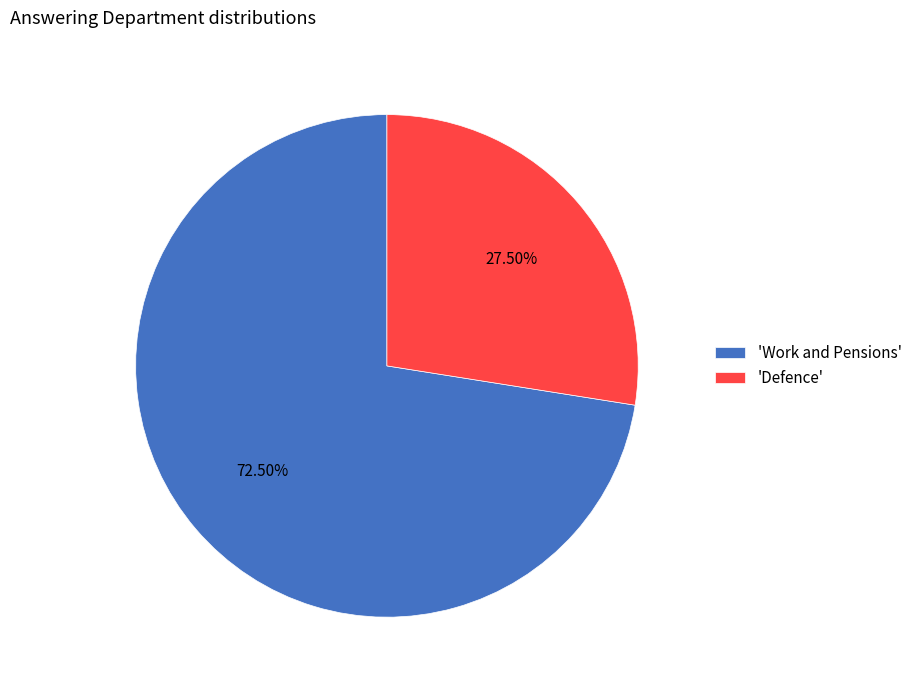

Which slice is the smallest?

'Defence'